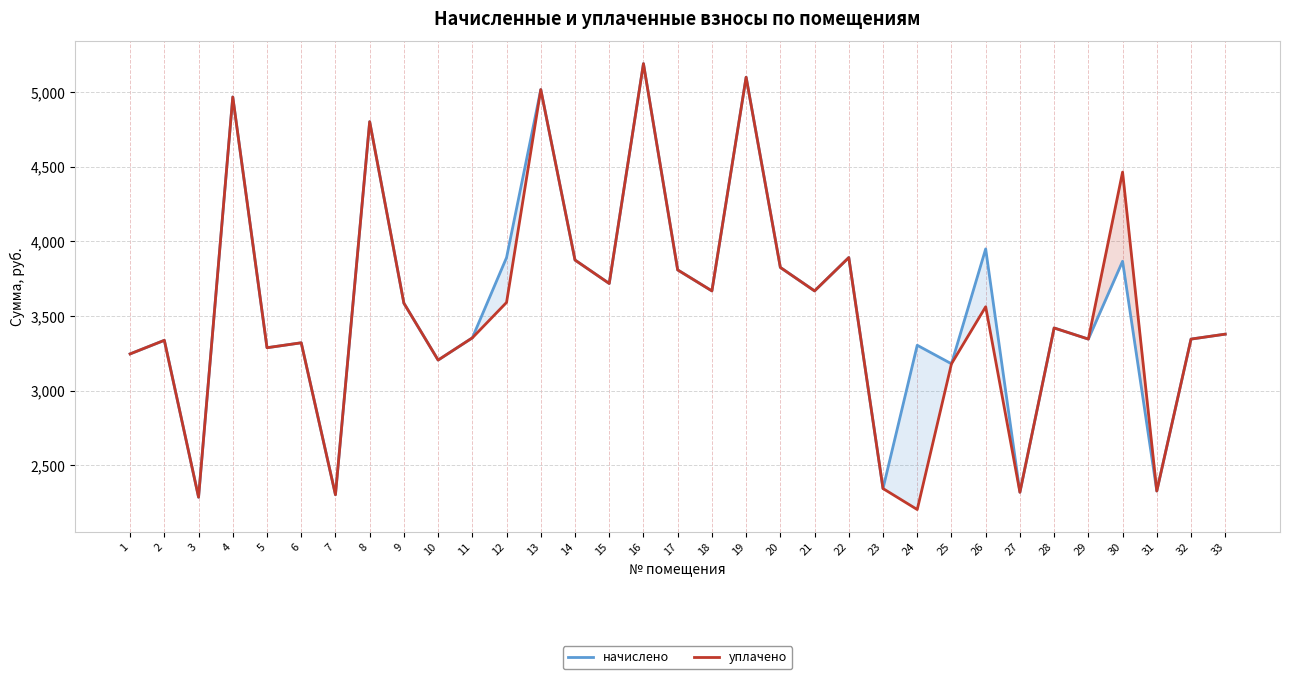

At which category is the sum across all series the highest?

16